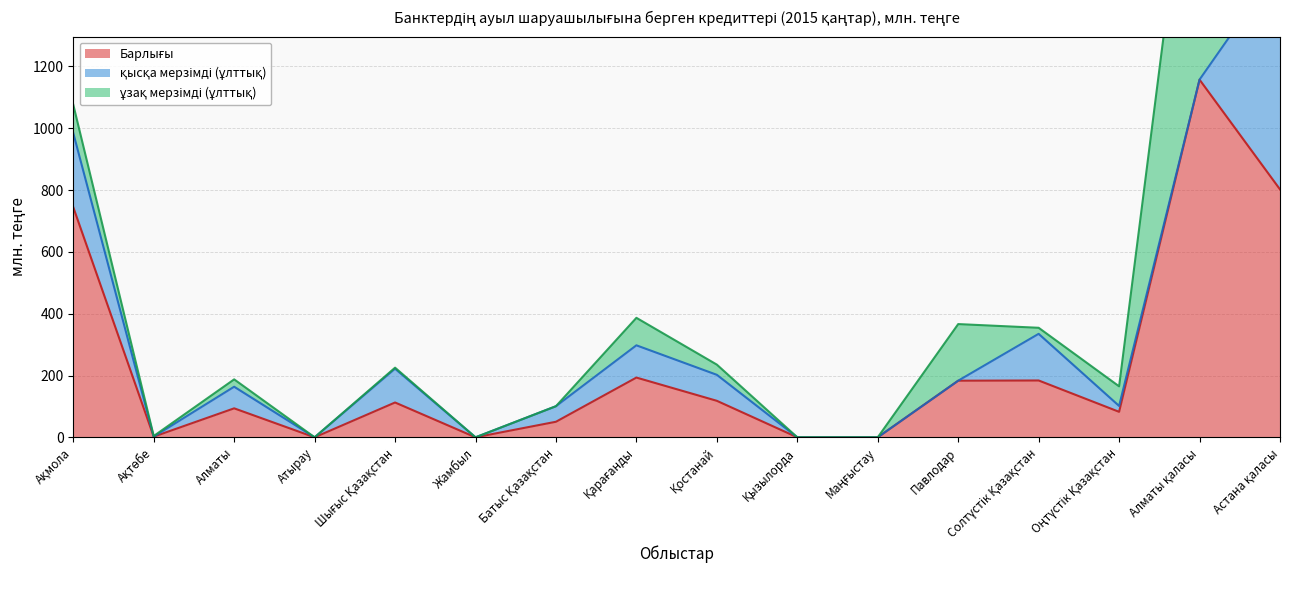

What is the value of the ұзақ мерзімді (ұлттық) point at the 14th from the left?

63.5